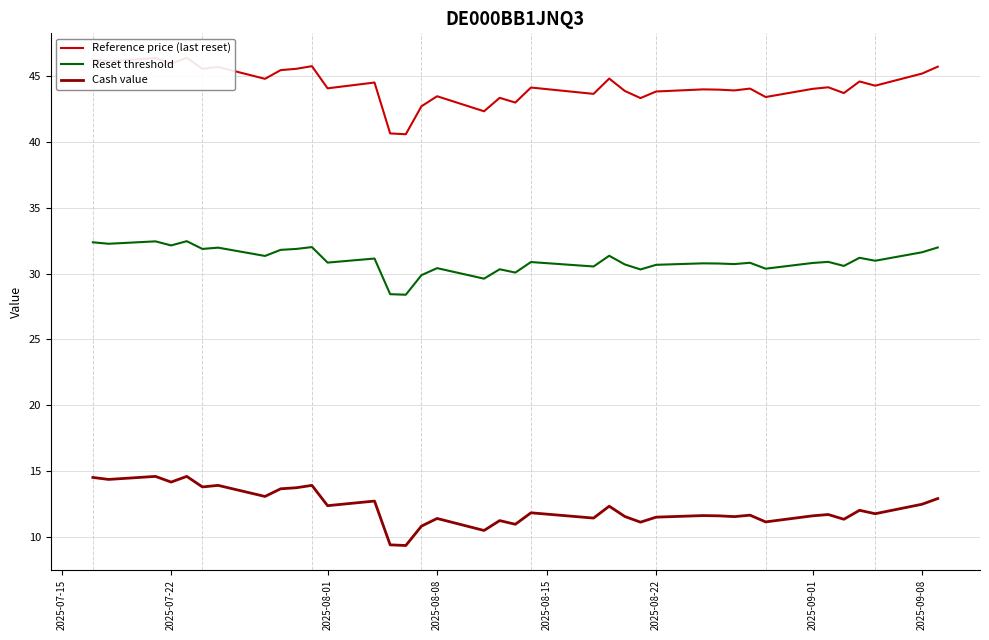

The Cash value series shows 4.3 at 2025-07-22. True or false?

False